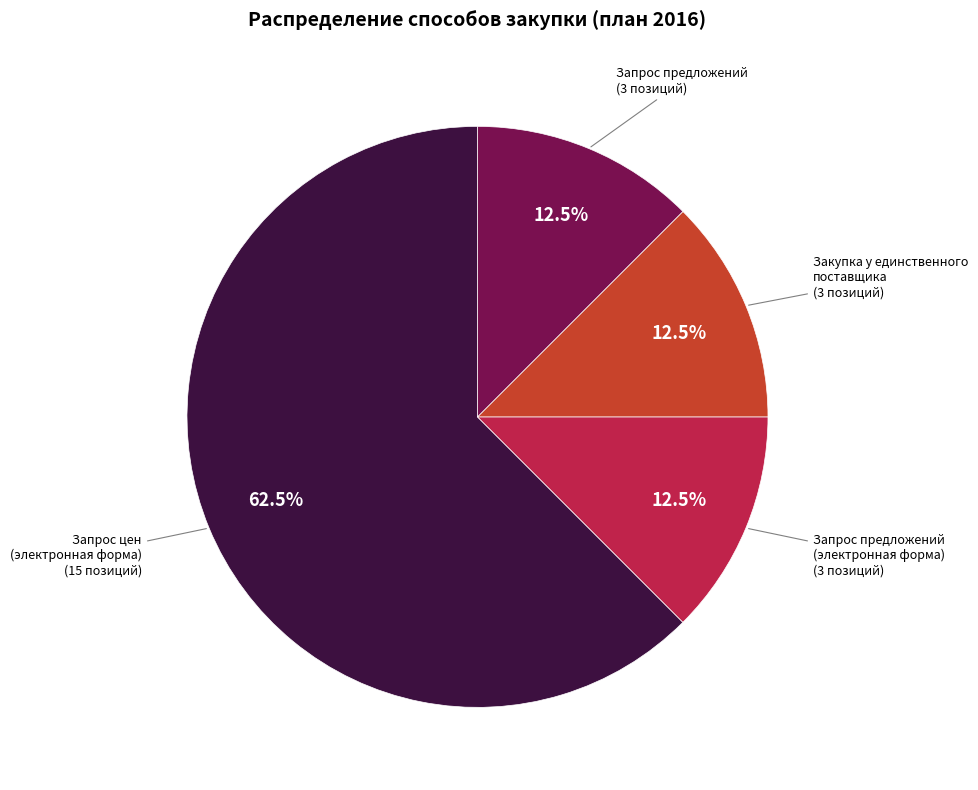

Which has a higher value, Запрос цен (электронная форма) or Запрос предложений (электронная форма)?

Запрос цен (электронная форма)